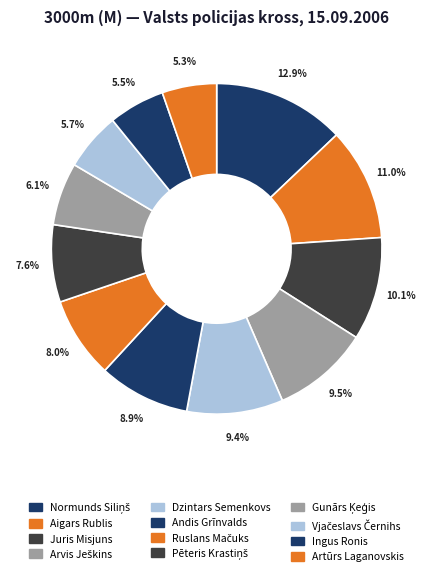

How many segments does this pie chart have?

12